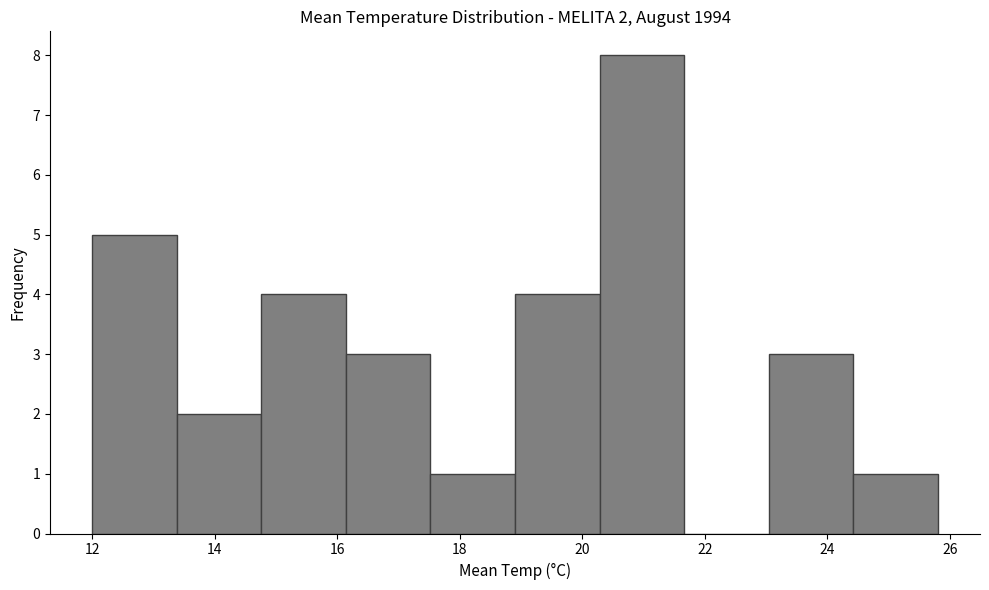

Over which range of the x-axis is the bar tallest?

20.28 to 21.66